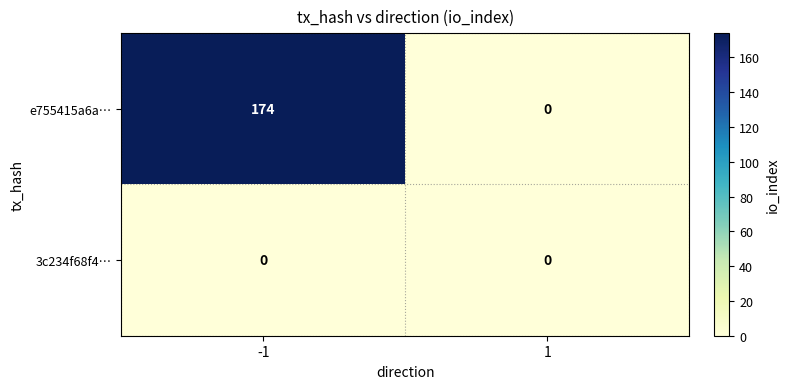

Which series has the largest range (max minus min)?

e755415a6a…